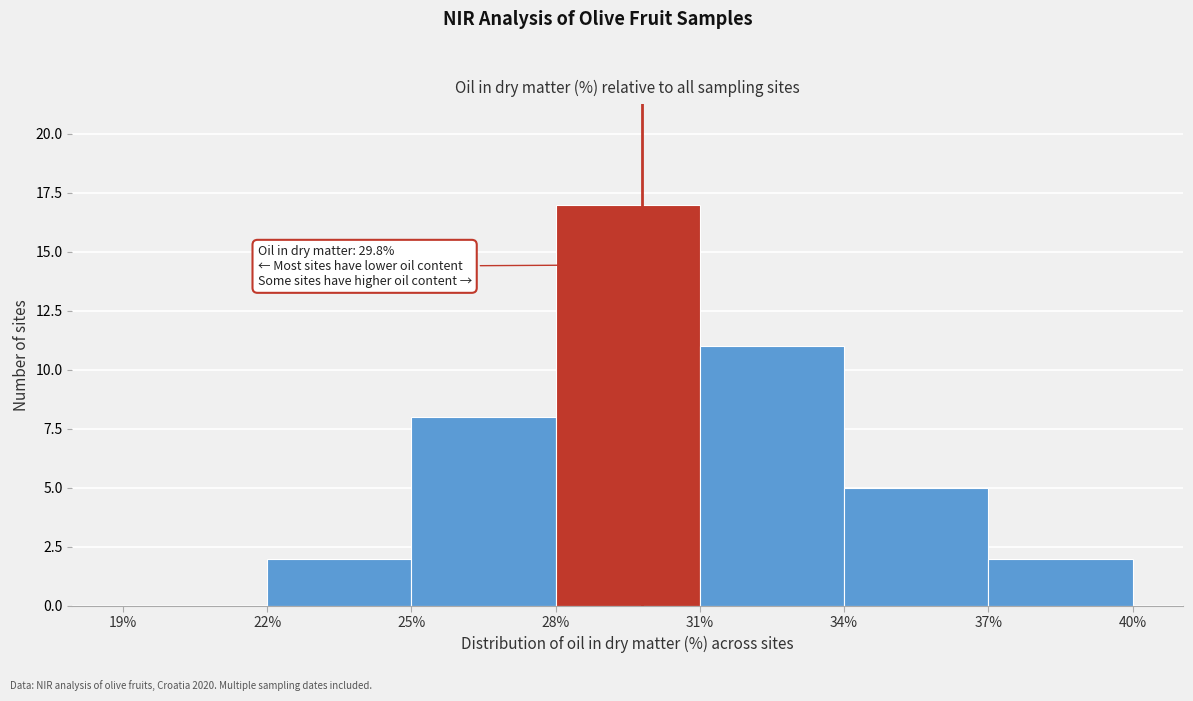

Which range on the x-axis has the tallest bar?

28% to 31%